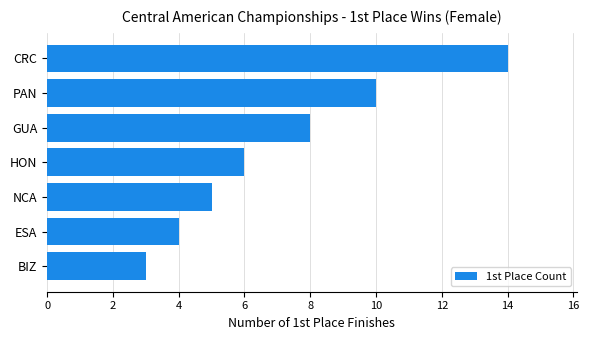

What is the label of the 7th bar from the top?

BIZ